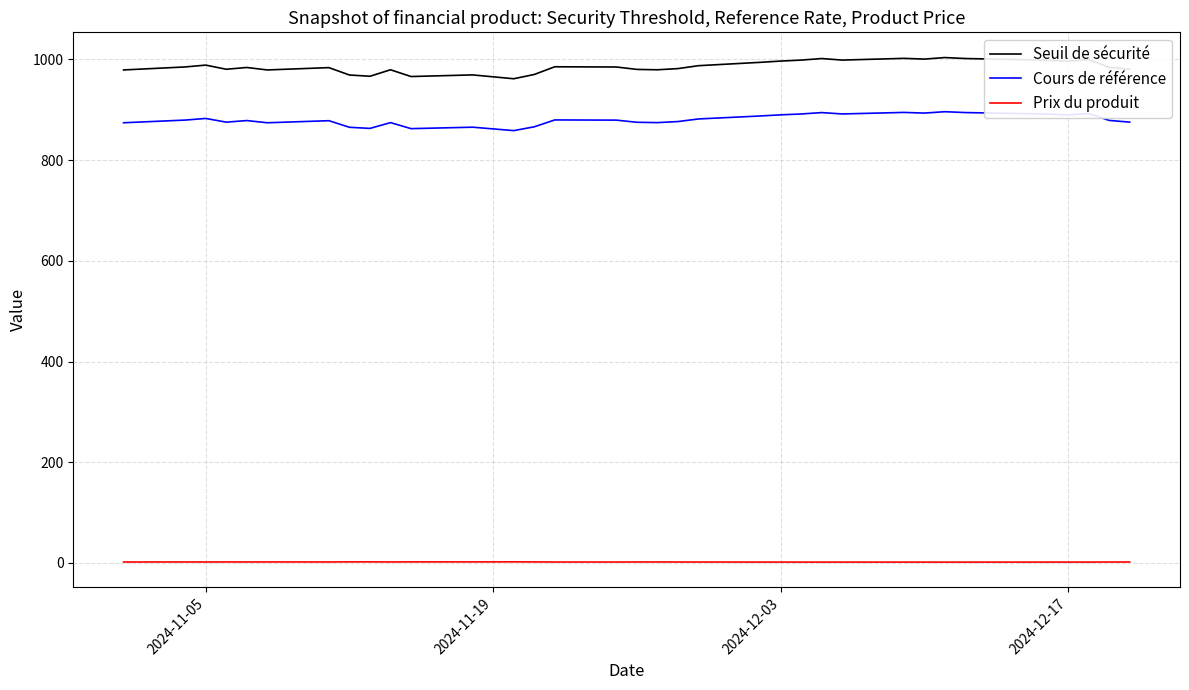

At how many categories does at least one series exceed 661?

35